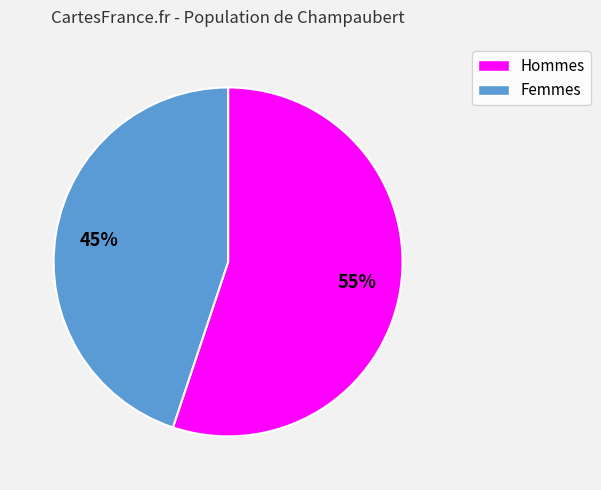

Does any single category account for the majority?

Yes